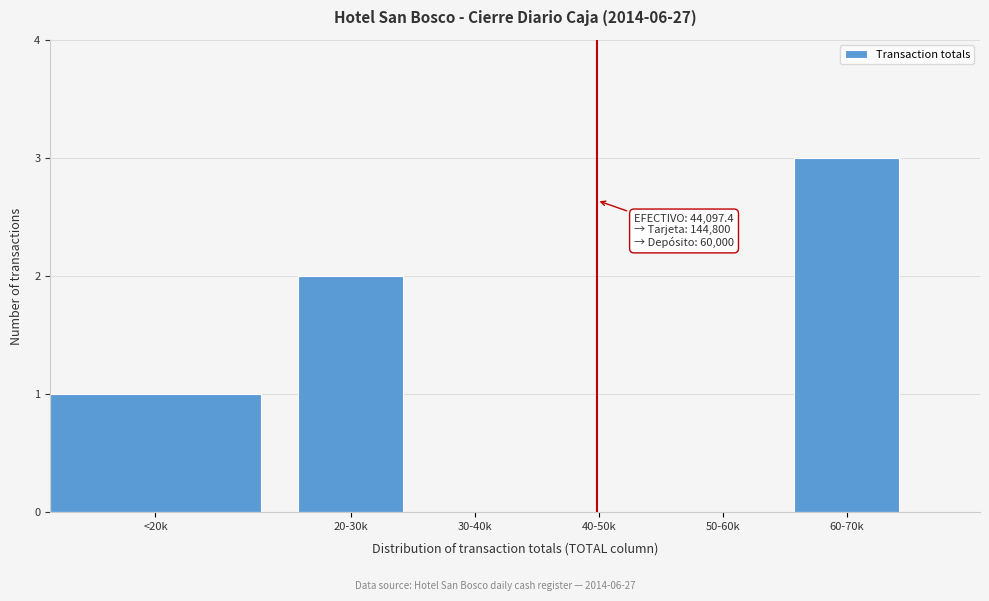

Reading left to right, list all the values displayed in this chart.

<20k=1	20-30k=2	30-40k=0	40-50k=0	50-60k=0	60-70k=3